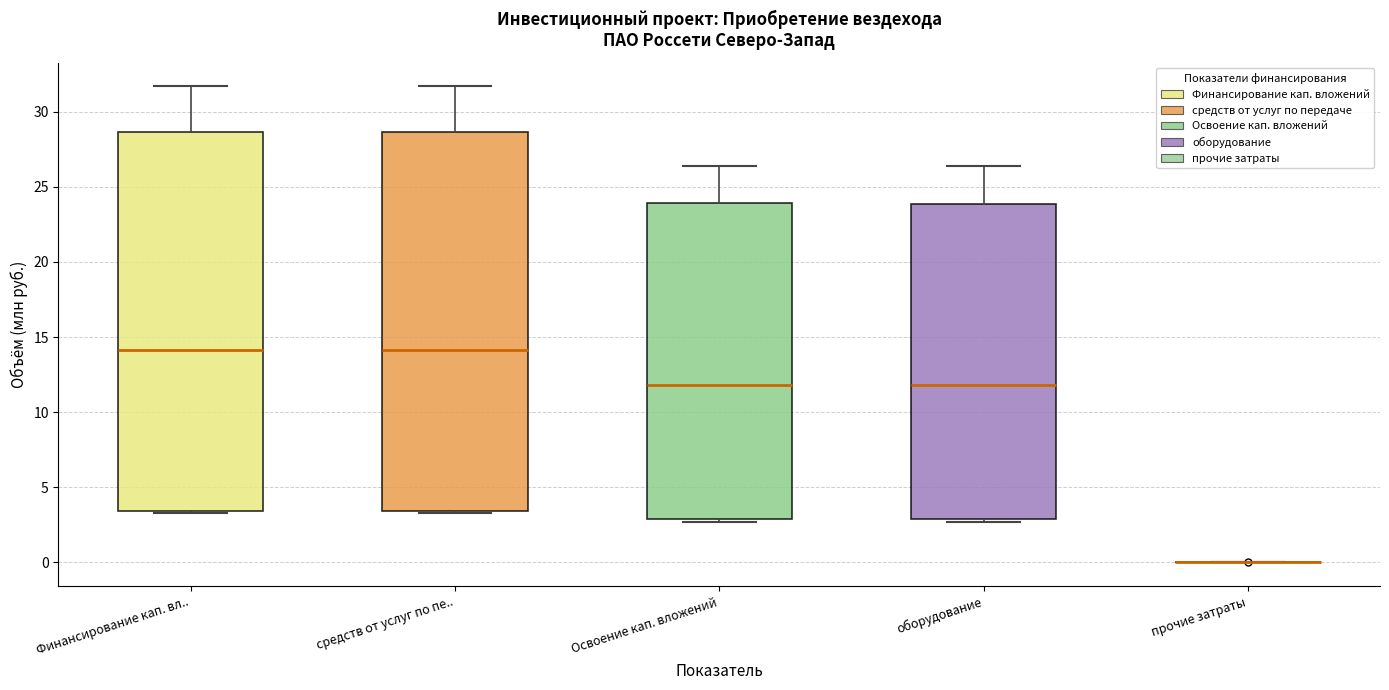

Reading left to right, read every box against the y-axis: the position of its median line, the range the box covers, and the ends of its whiskers. The values are not printed on the chart, so give them approximately, as read against the axis.

Финансирование кап. вл..: median 14.0, box 3.5 to 28.5, whiskers 3.5 (just below the box's lower edge) to 31.5
средств от услуг по пе..: median 14.0, box 3.5 to 28.5, whiskers 3.5 (just below the box's lower edge) to 31.5
Освоение кап. вложений: median 12.0, box 3.0 to 24.0, whiskers 2.5 to 26.5
оборудование: median 12.0, box 3.0 to 24.0, whiskers 2.5 to 26.5
прочие затраты: box collapsed to a line at 0.0, whiskers 0.0 to 0.0